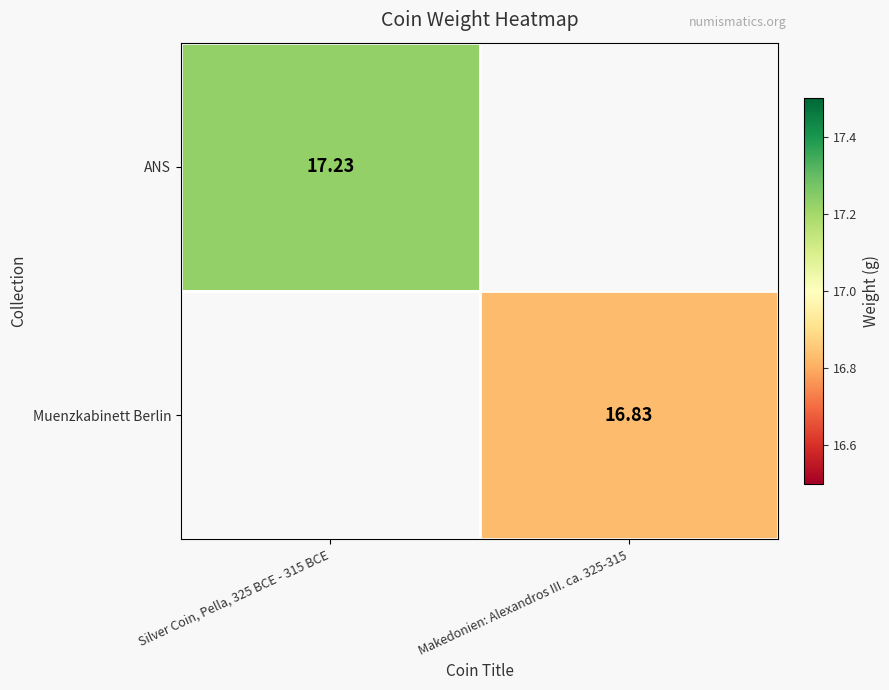

Is the value of Muenzkabinett Berlin at Makedonien: Alexandros III. ca. 325-315 greater than the value of ANS at Silver Coin, Pella, 325 BCE - 315 BCE?

No